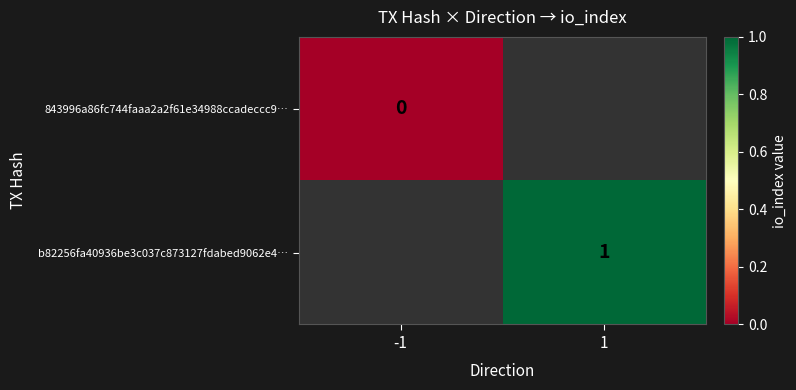

The b82256fa40936be3c037c873127fdabed9062e4… series shows 1 at 1. True or false?

True